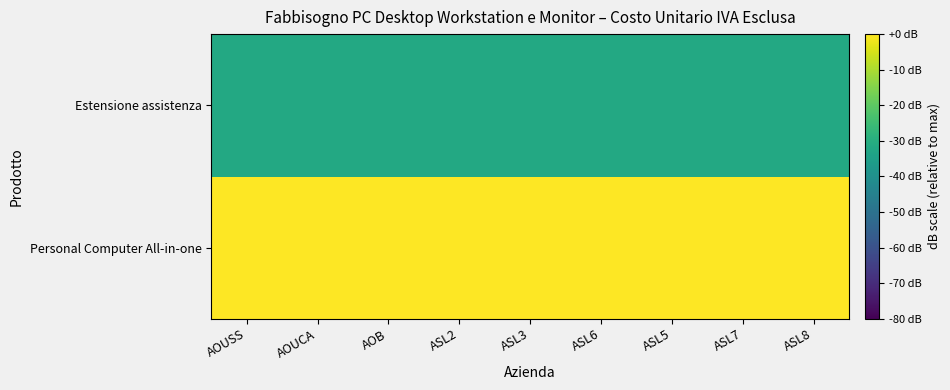

Rank the series at AOUSS from highest to lowest value.

Personal Computer All-in-one, Estensione assistenza